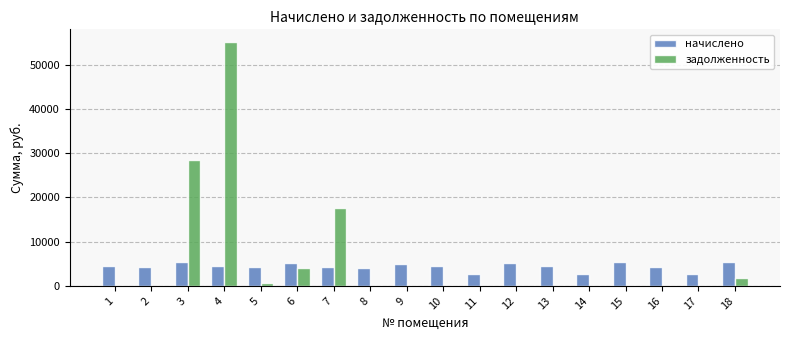

What are all the series names shown in the legend?

начислено, задолженность